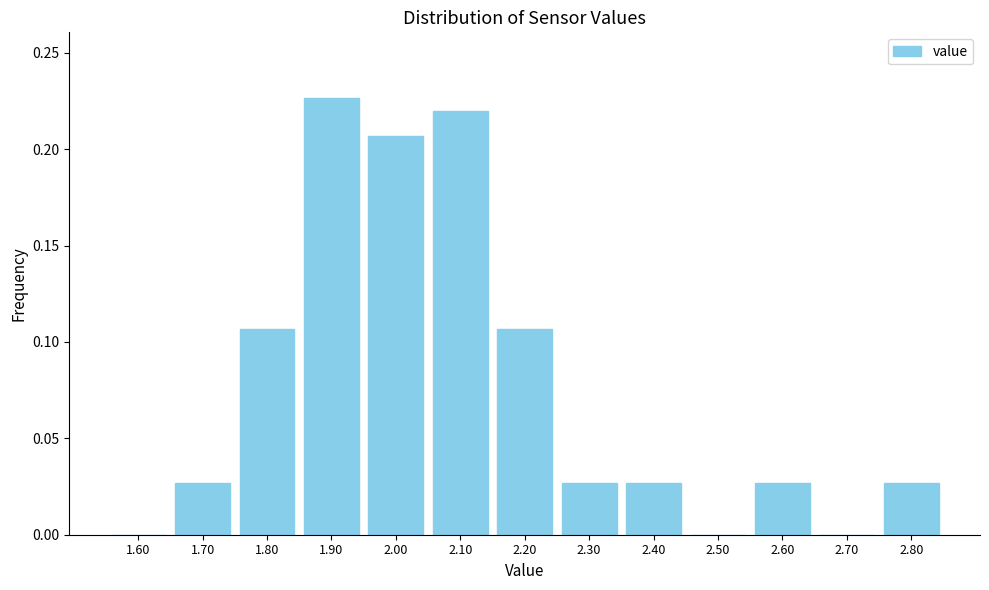

True or false: the data shows 0.3 at 2.00.

False